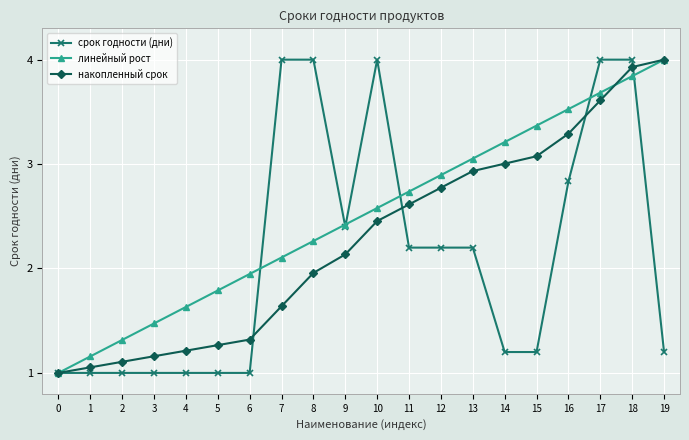

Where does the срок годности (дни) series first go above 2?

7